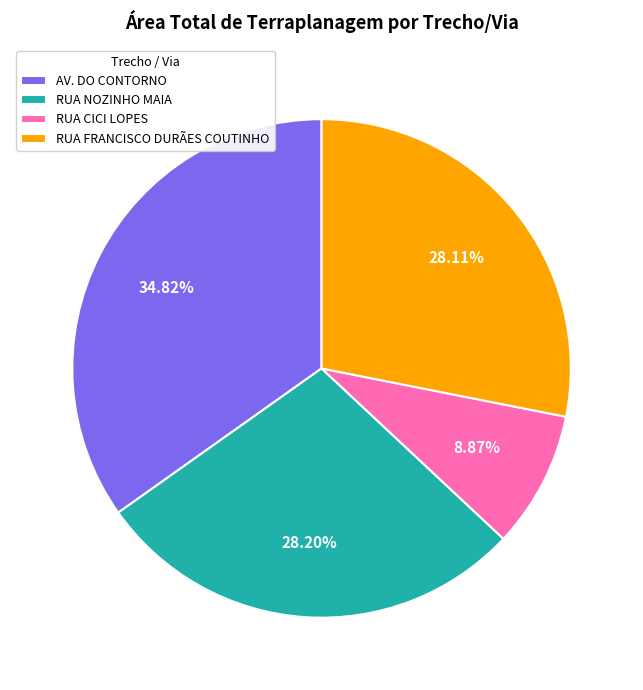

What percentage do AV. DO CONTORNO and RUA NOZINHO MAIA together represent?

63.0%